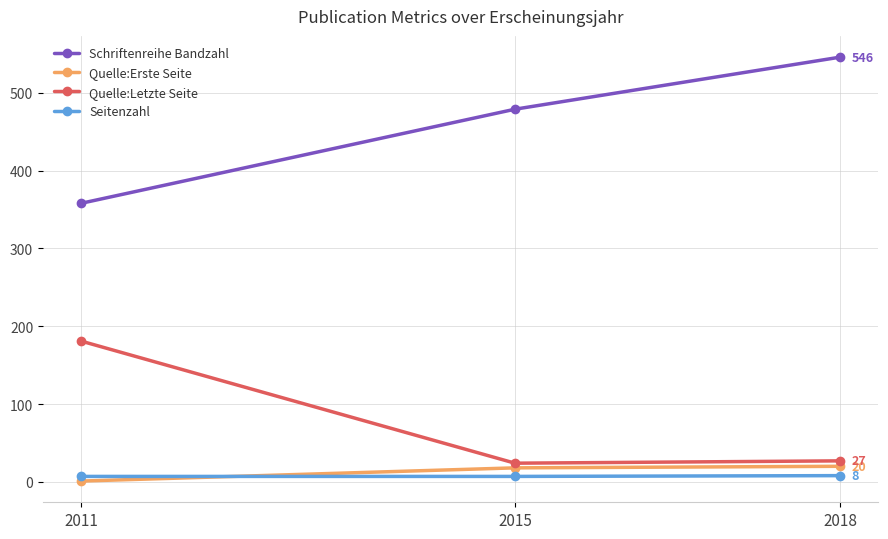

Rank the categories by Schriftenreihe Bandzahl value from lowest to highest.

2011, 2015, 2018